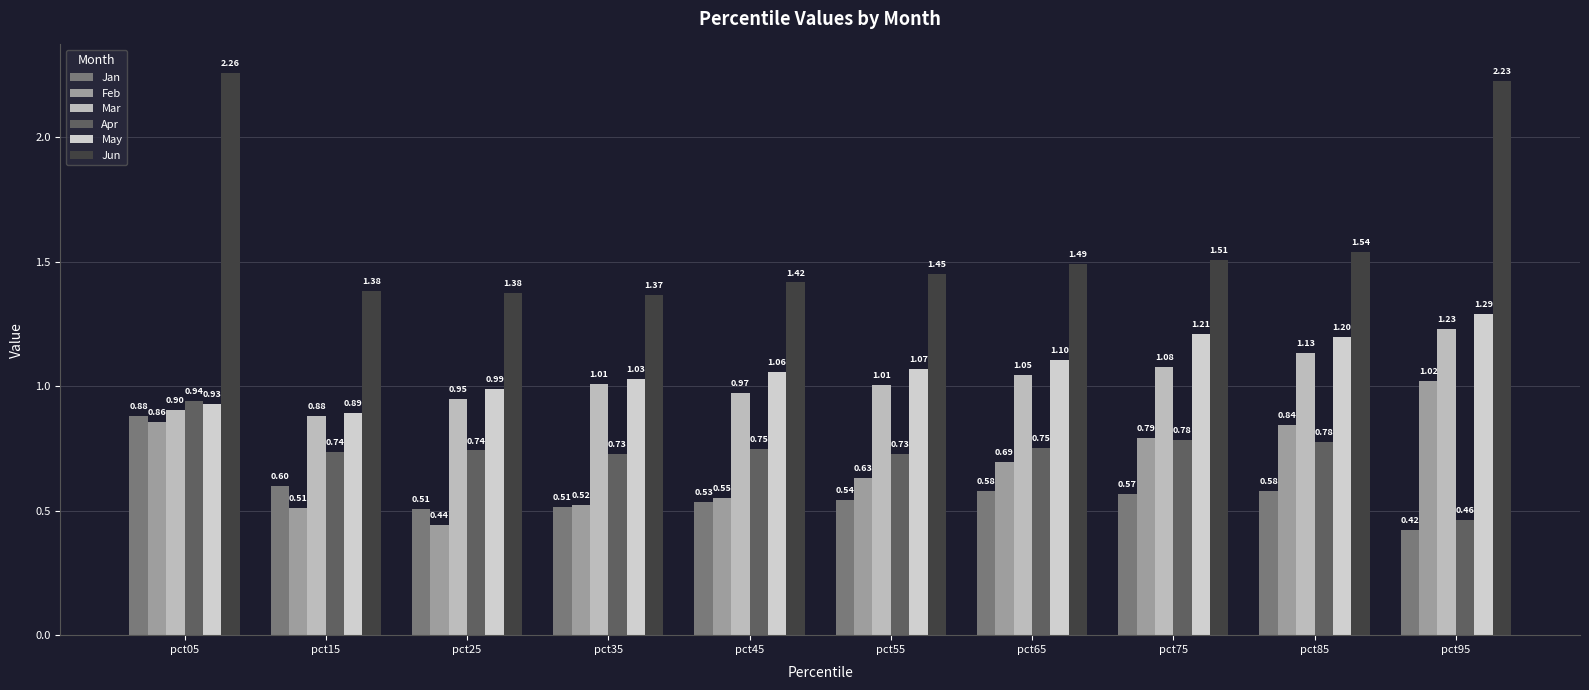

At how many categories does at least one series exceed 1?

10